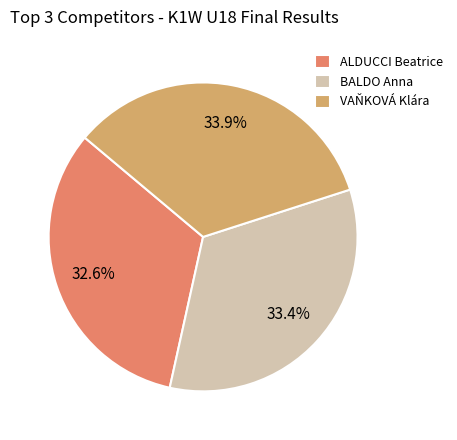

Is it true that BALDO Anna is 17% of the pie?

False